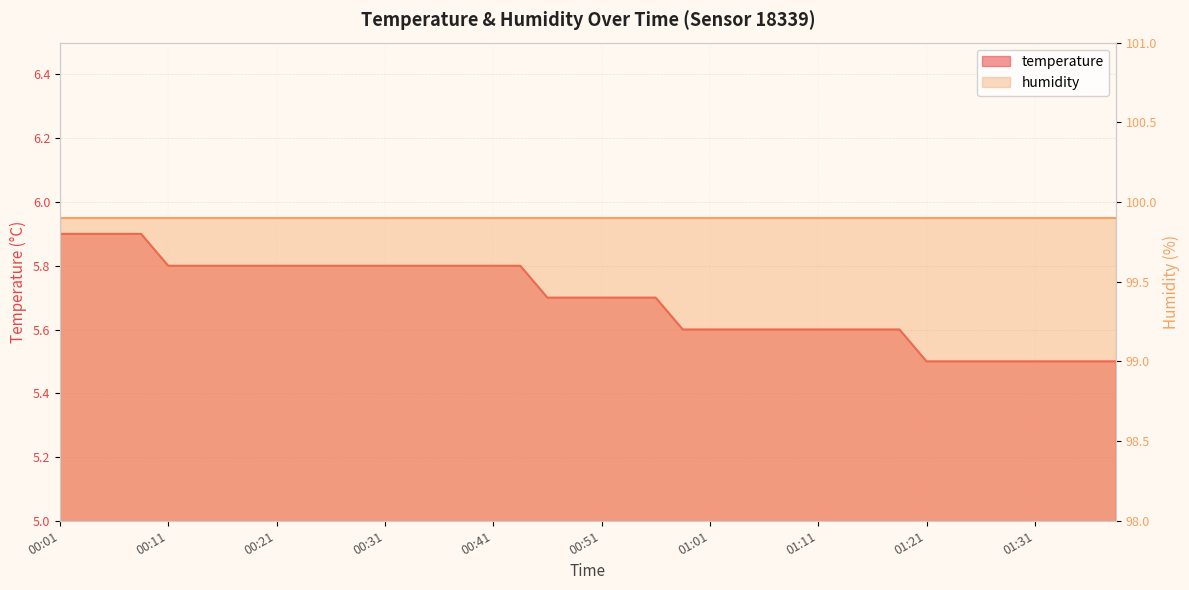

Does the chart have visible grid lines?

Yes